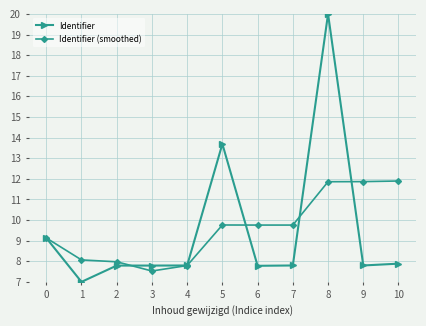

What is the difference between the second highest and minimum values in the Identifier series?

6.7